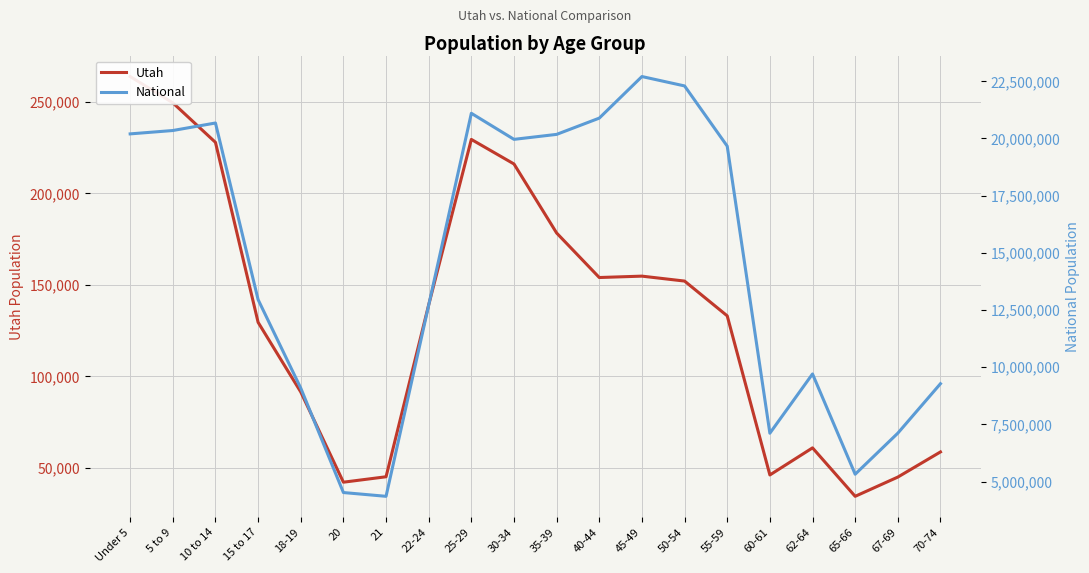

Is this an area chart (filled region under the line)?

No